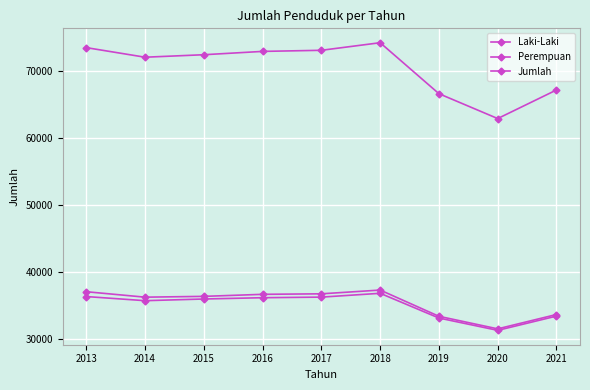

What is the average value of the Jumlah series?

70468